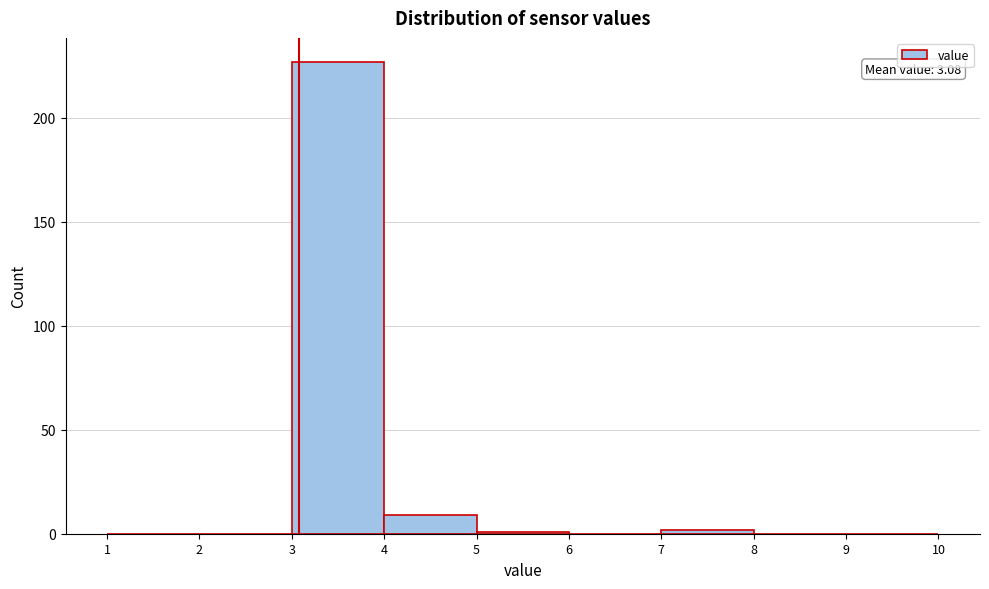

Which range on the x-axis has the tallest bar?

3 to 4